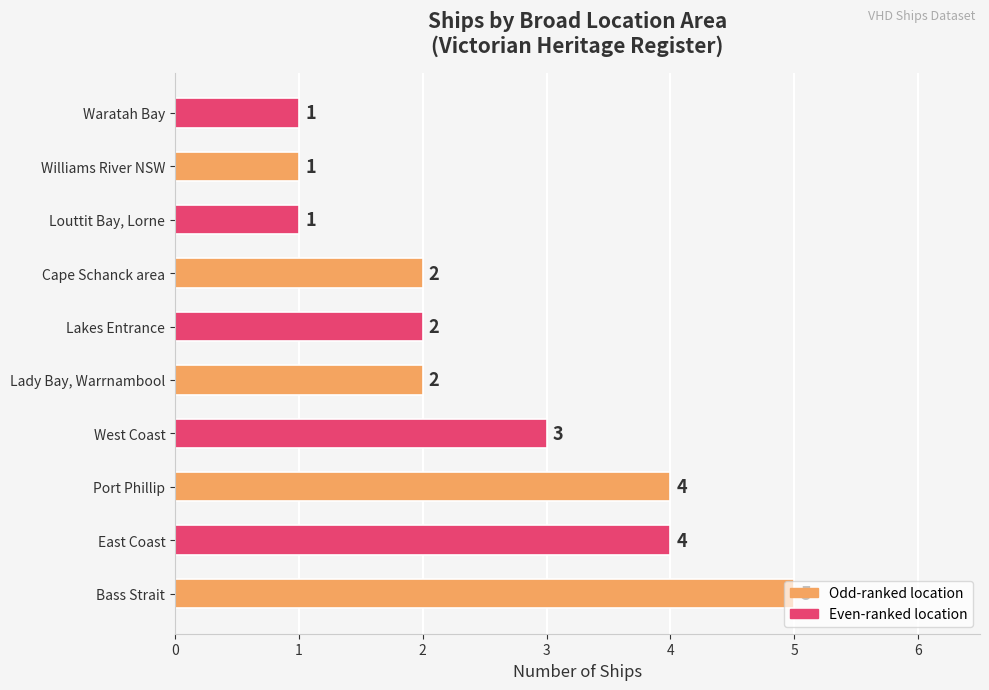

Approximately how many times larger is the value at Waratah Bay compared to Williams River NSW?

1.0